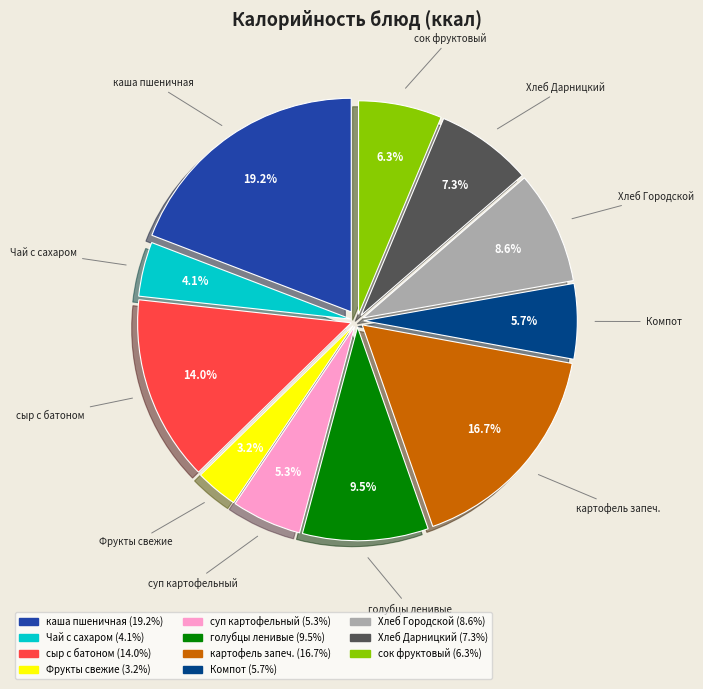

Do голубцы ленивые and картофель запеч. together represent more than half of the pie?

No